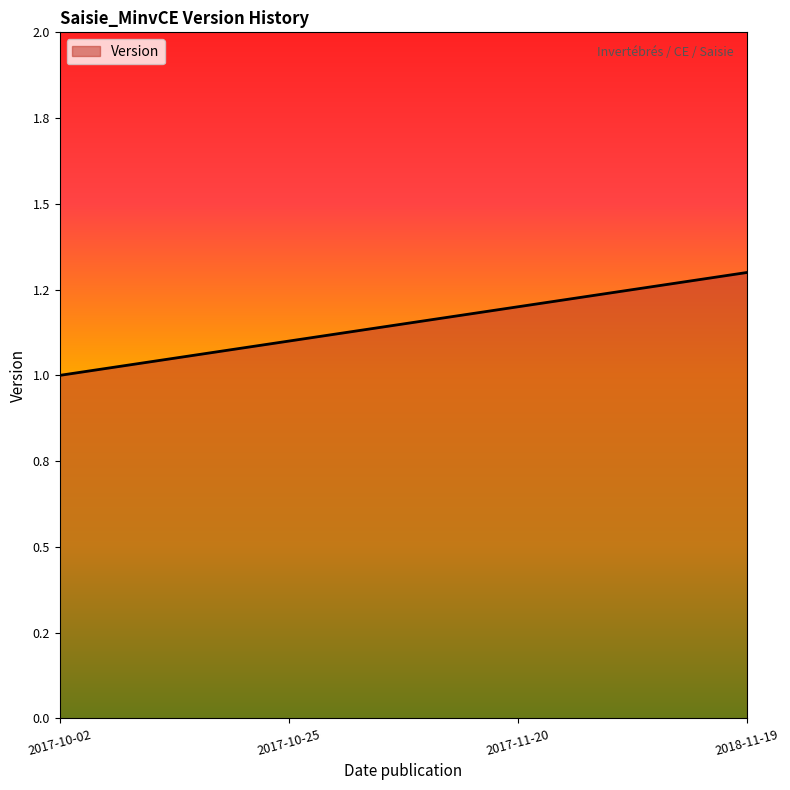

Does the chart display data point markers on the line(s)?

No